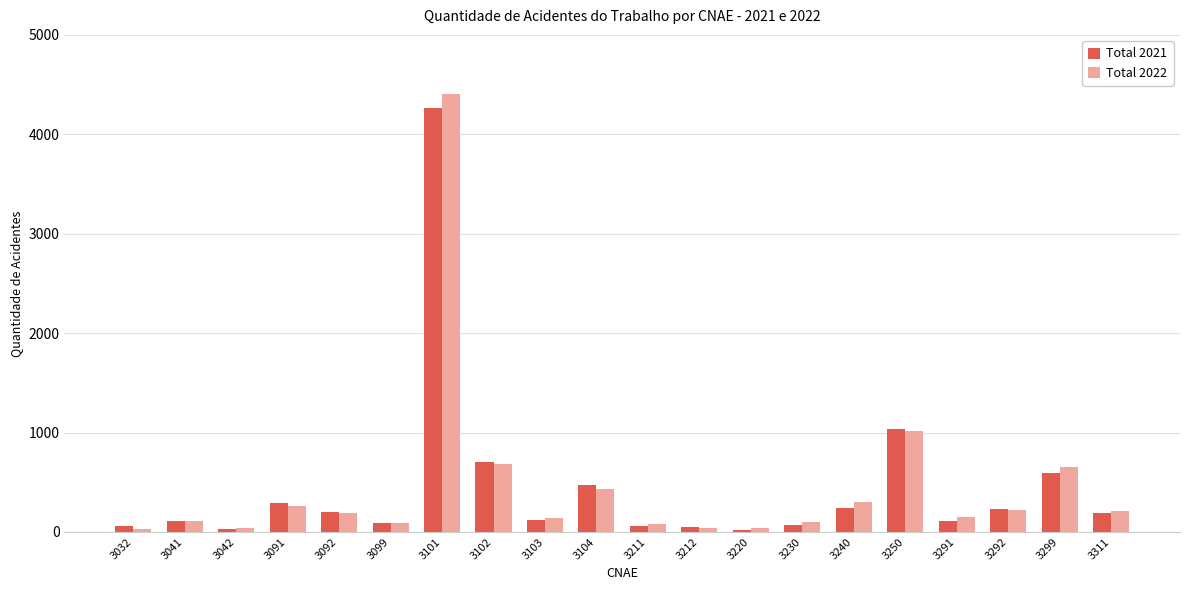

At which category is the sum across all series the highest?

3101